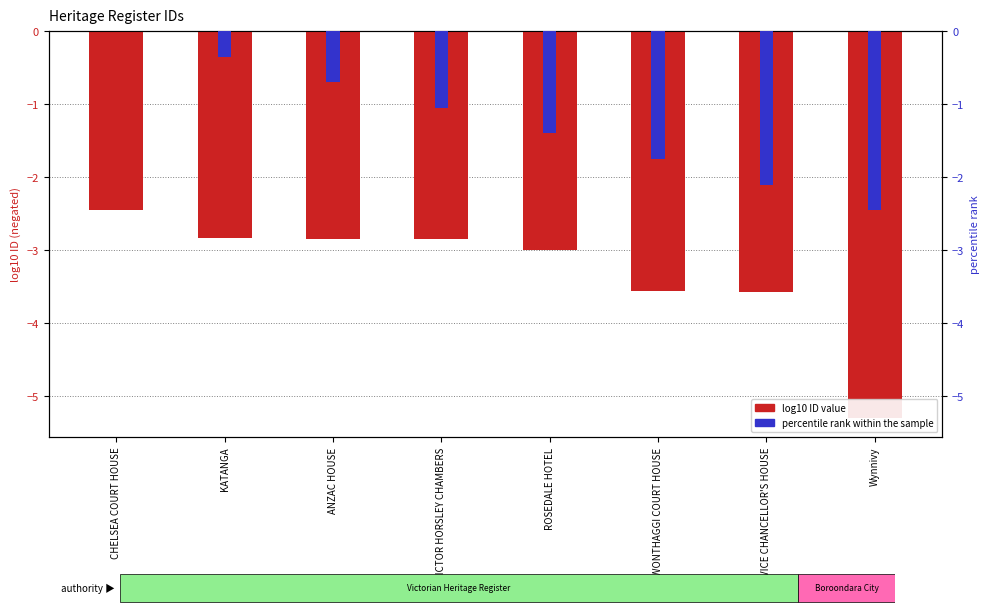

Which has a higher value, VICTOR HORSLEY CHAMBERS or VICE CHANCELLOR'S HOUSE?

VICTOR HORSLEY CHAMBERS